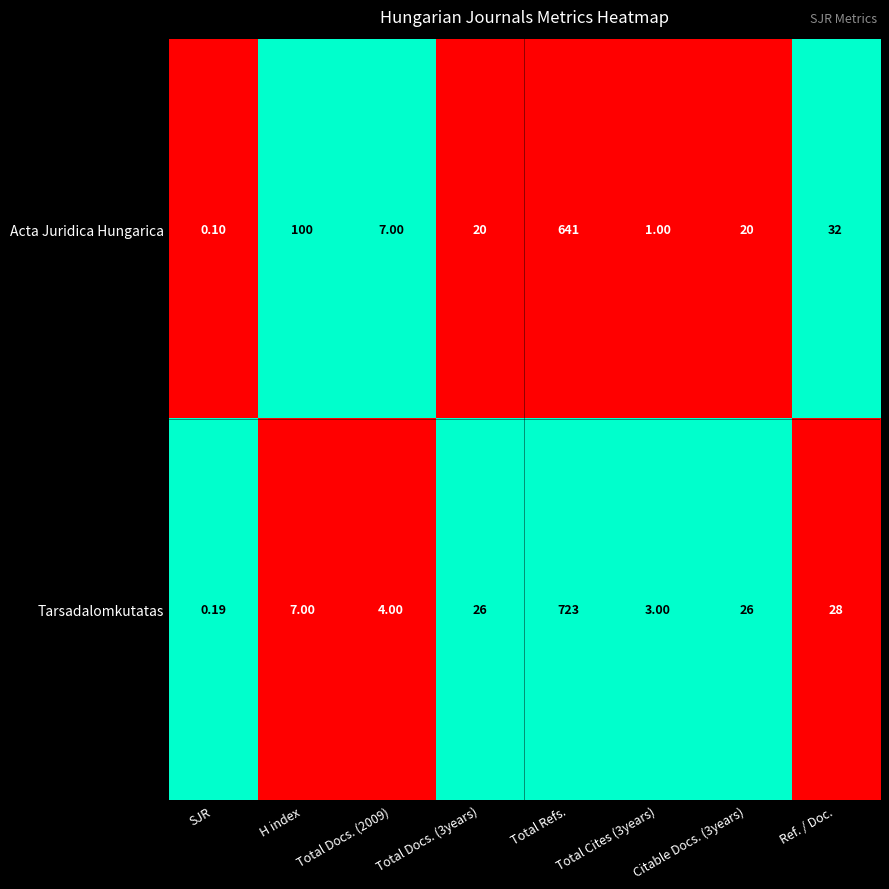

Which series has the largest total across all categories?

Acta Juridica Hungarica